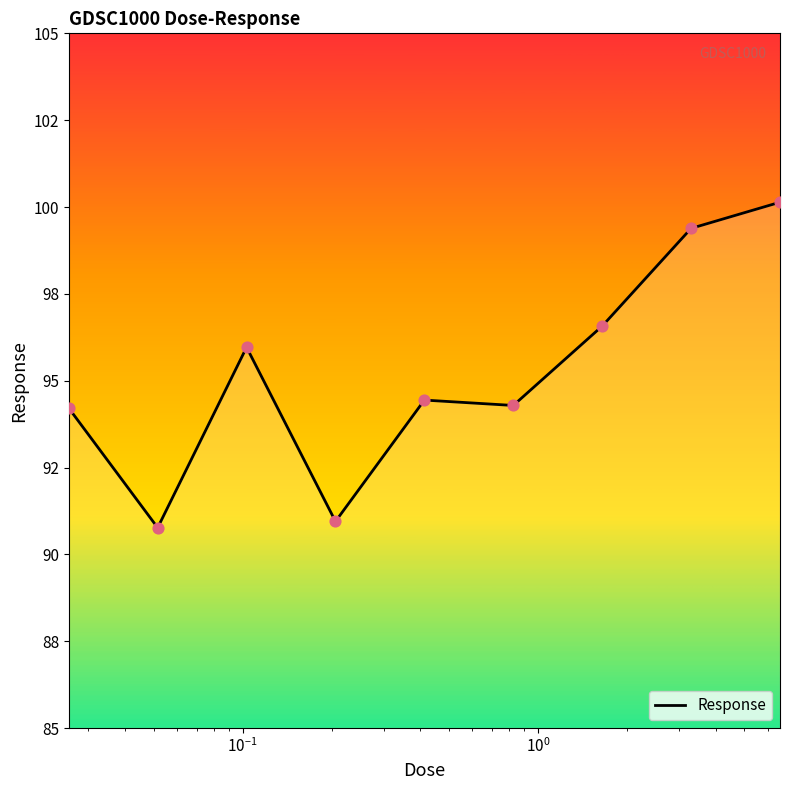

Does the chart have visible grid lines?

No